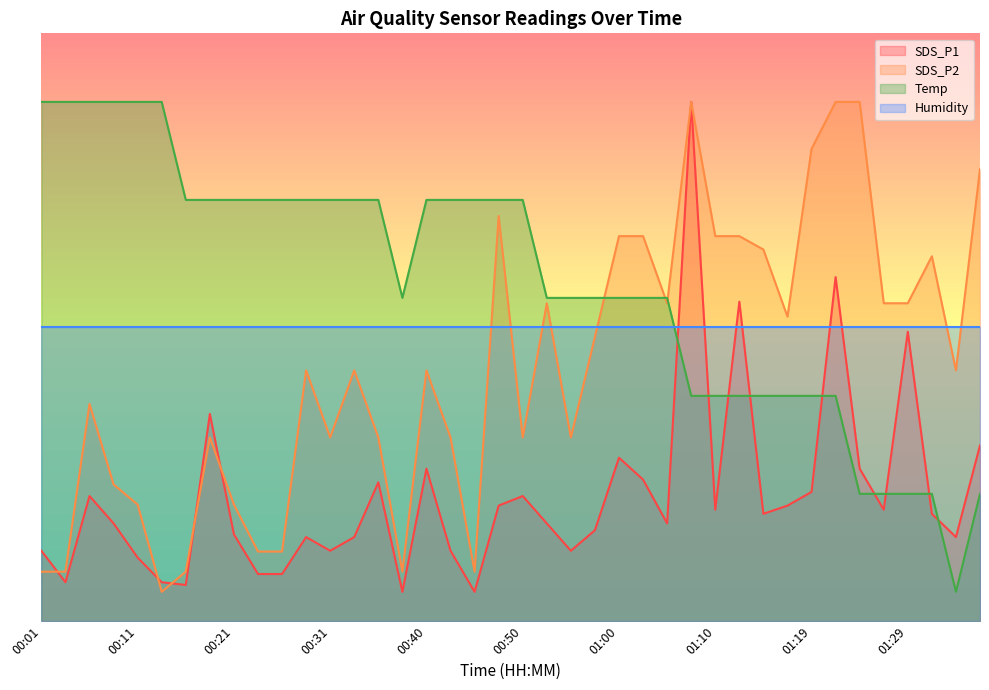

How many values in the SDS_P2 series exceed 2?

23